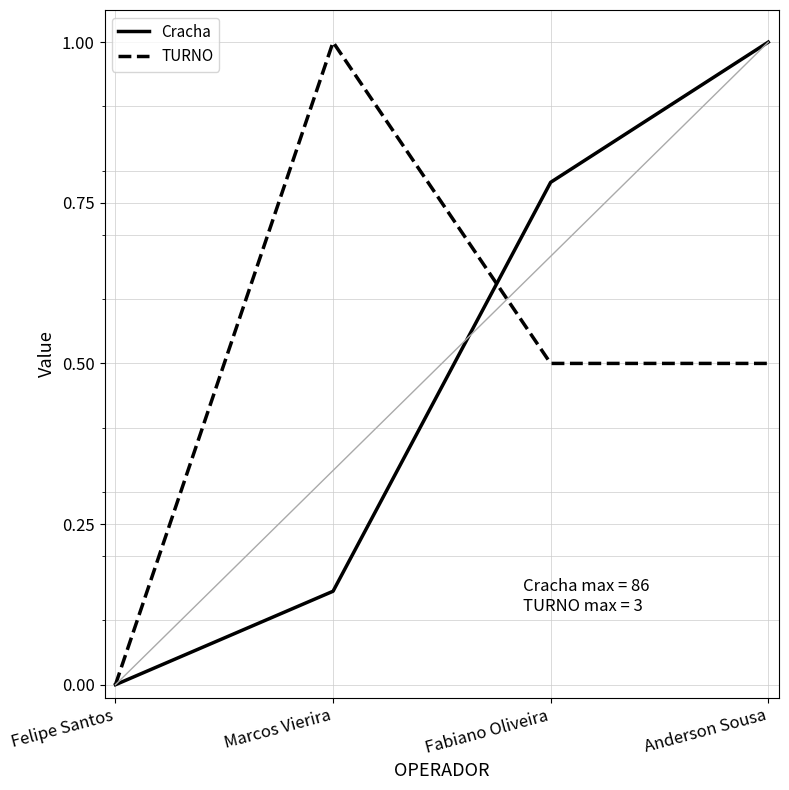

What is the difference between the Cracha values at Fabiano Oliveira and Marcos Vierira?

0.6